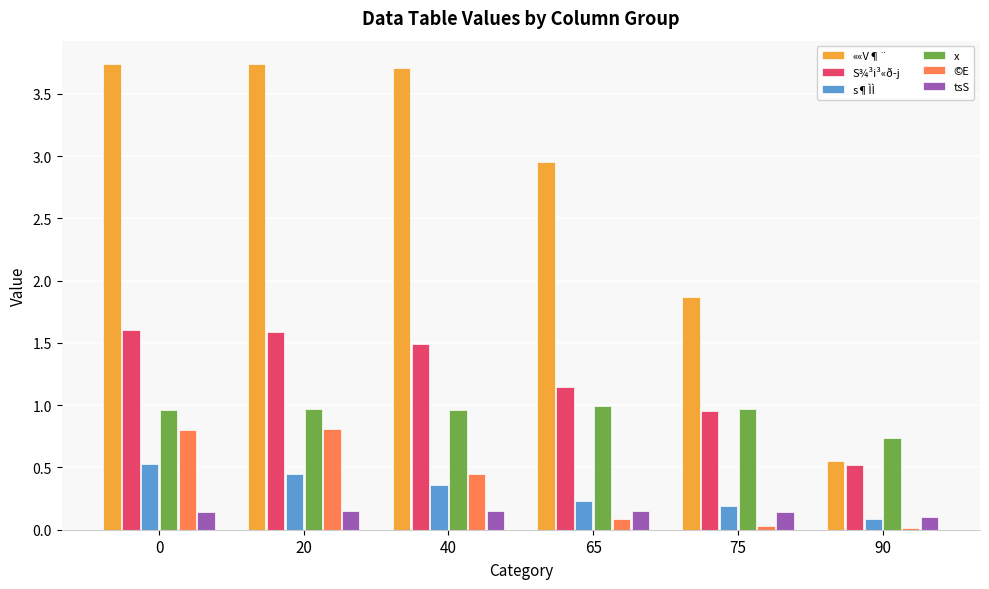

Is it true that ««V¶¨ equals 2.1 at 20?

False